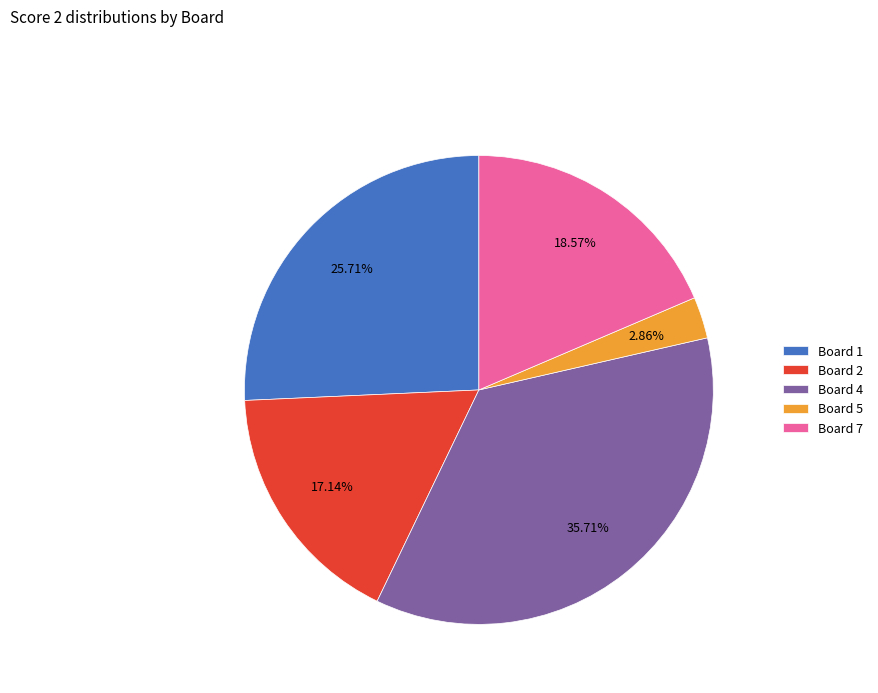

To the nearest percent, what is the difference between the largest and smallest slice percentages?

33%